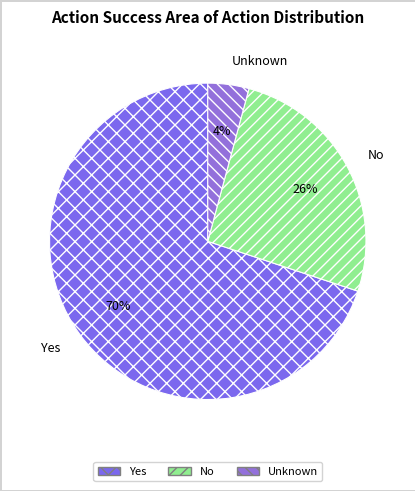

To the nearest percent, what is the combined percentage of Unknown and No?

30%